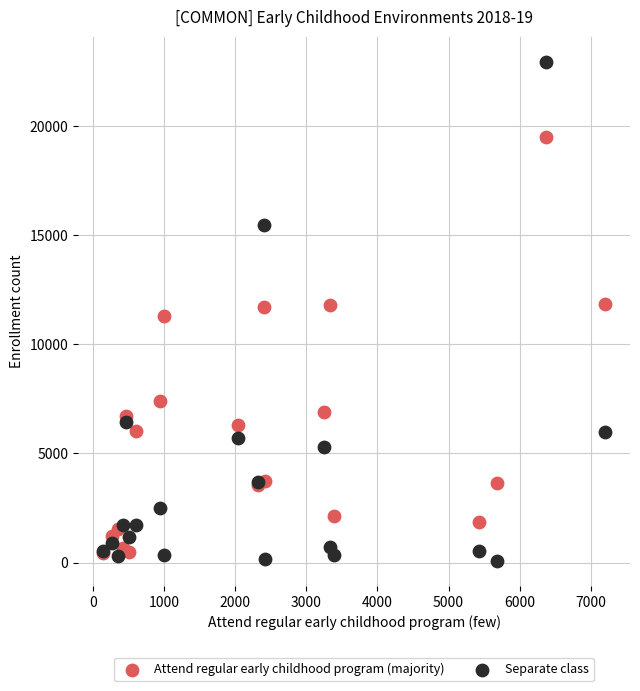

In the Attend regular early childhood program (majority) series, what Y value is closest to 9982?

11309